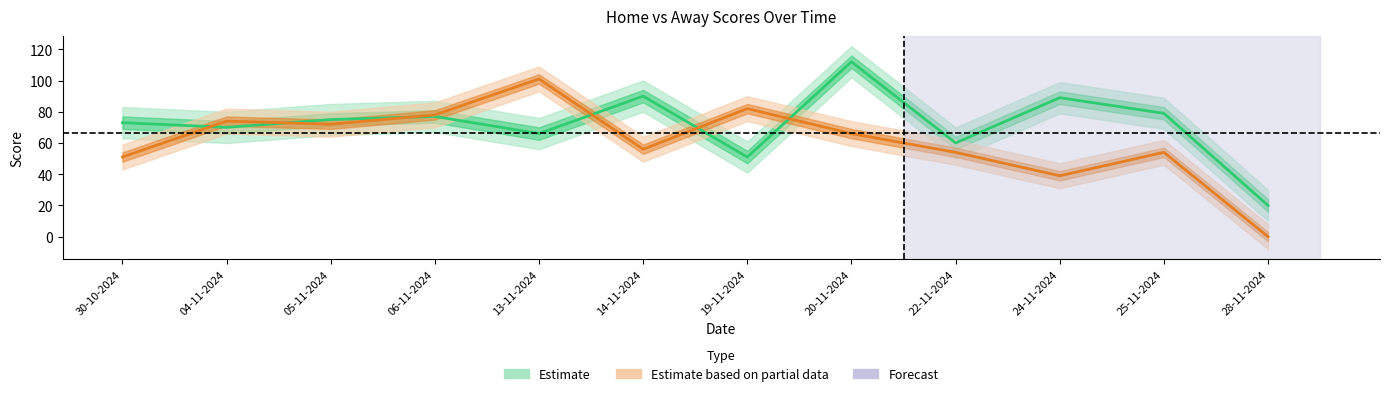

What is the difference between the Home Score values at 14-11-2024 and 20-11-2024?

22